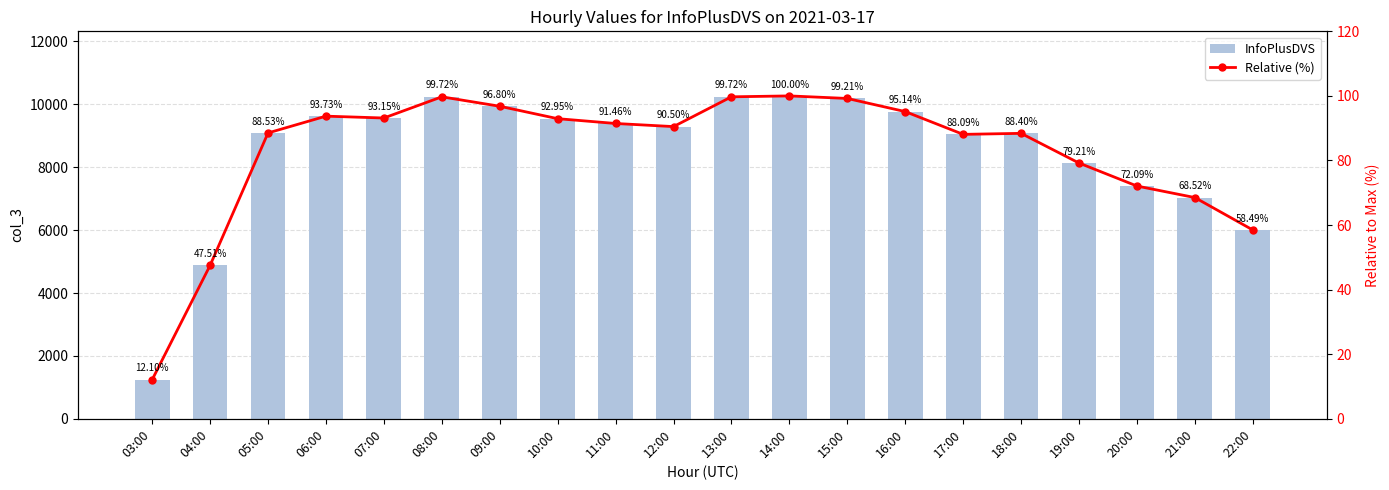

How many series are shown in this chart?

2